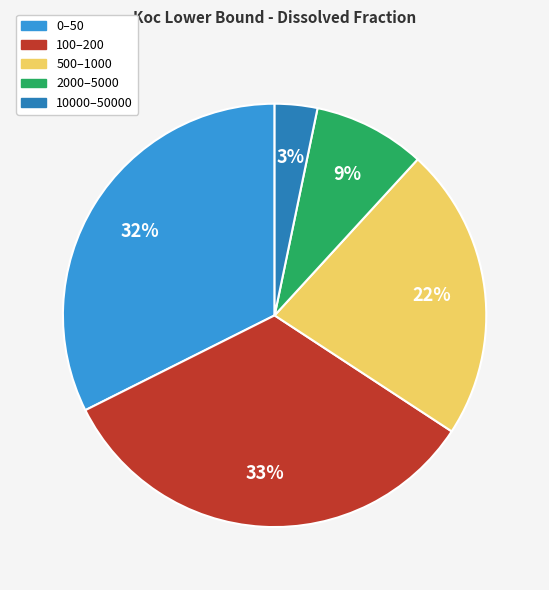

To the nearest percent, what percentage of the pie is 0–50?

32%